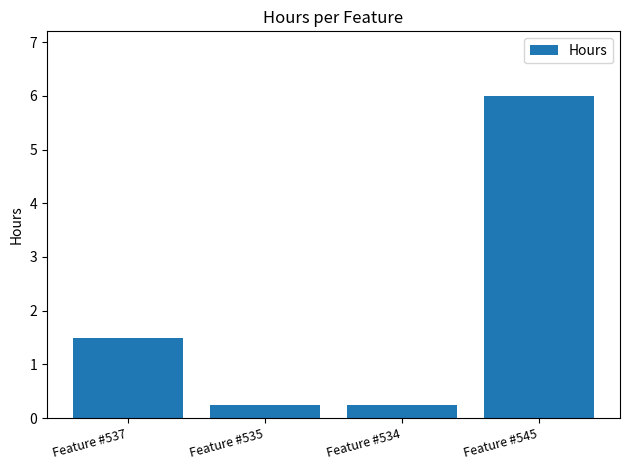

At which label is the value closest to 3?

Feature #537